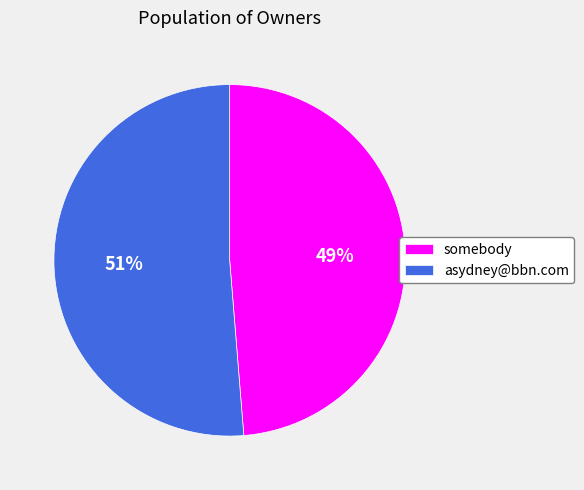

Rank the categories by value from highest to lowest.

asydney@bbn.com, somebody